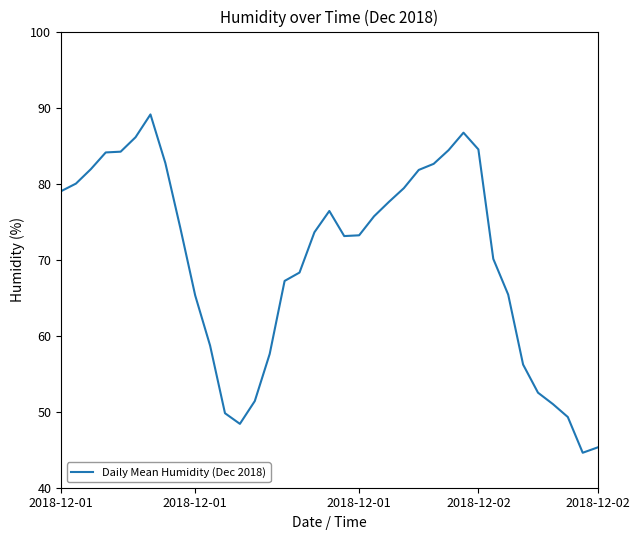

What is the difference between the maximum and minimum values?

44.5